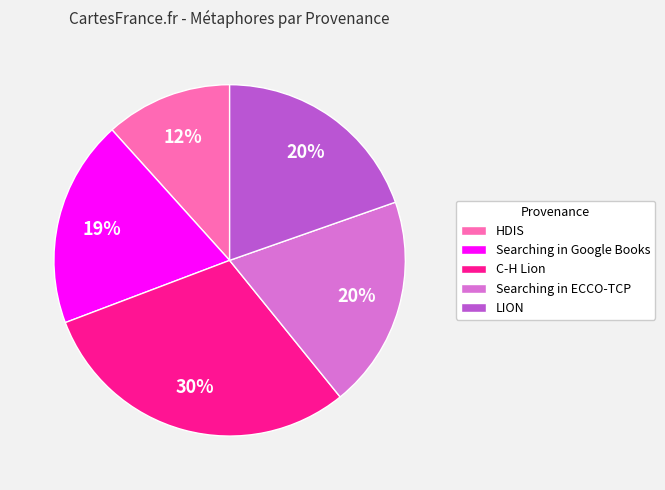

To the nearest percent, what is the difference between the LION and C-H Lion slice percentages?

10%